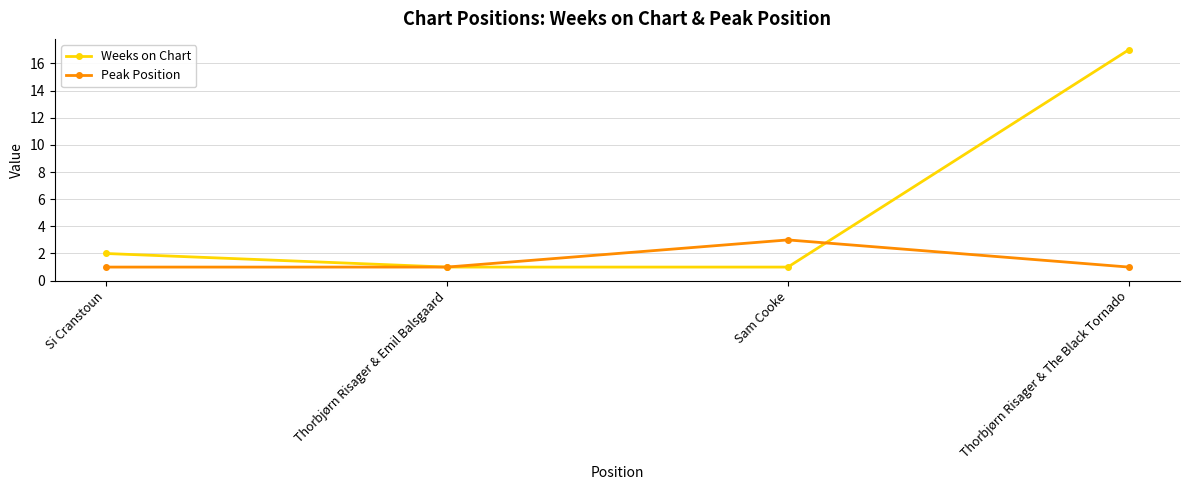

Reading left to right, what are all the values shown in this chart?

Weeks on Chart: 2	1	1	17
Peak Position: 1	1	3	1